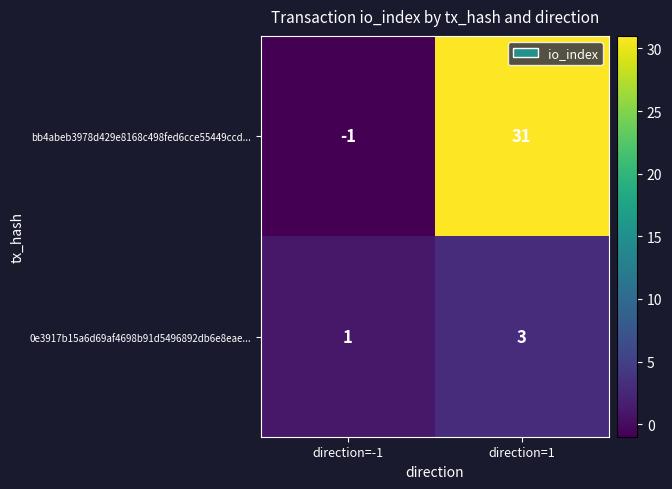

True or false: 0e3917b15a6d69af4698b91d5496892db6e8eae... has a value of 1 at direction=1.

False